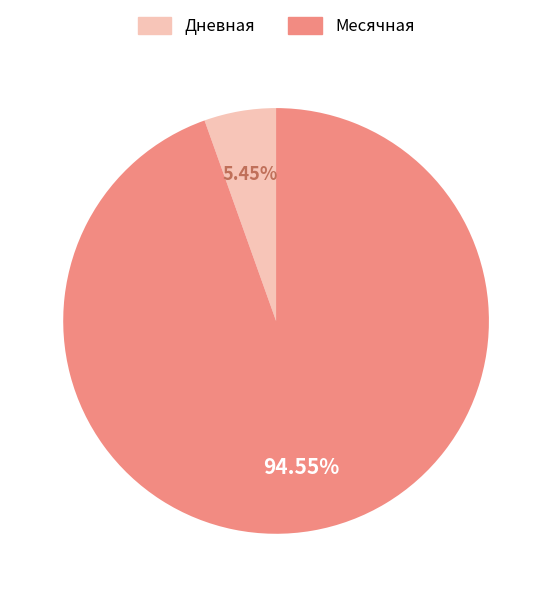

Which has a higher value, Дневная or Месячная?

Месячная